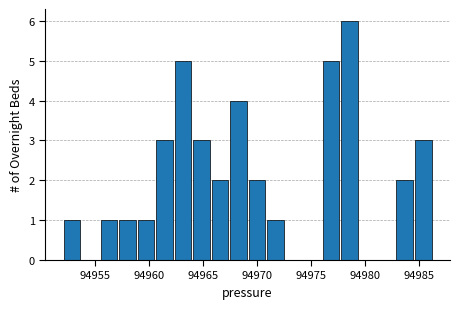

Read against the x-axis, roughly where is the centre of the tallest bar?

94978.5